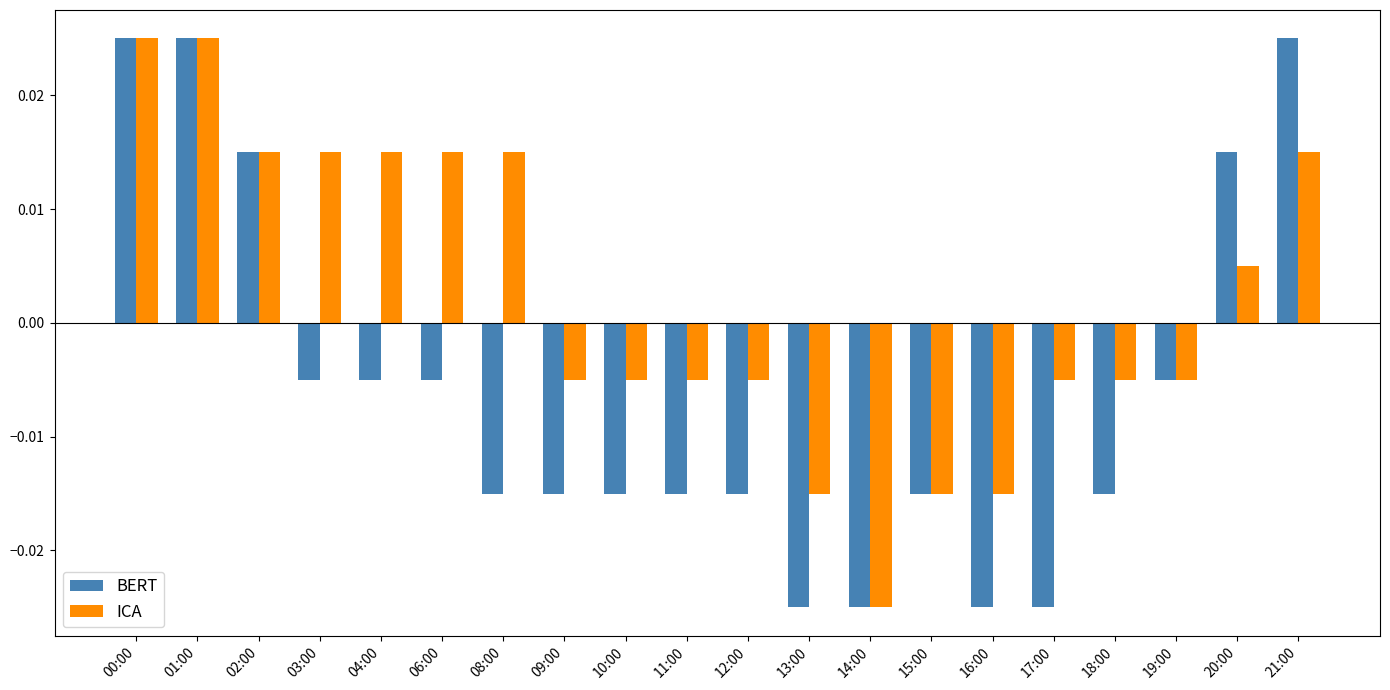

How many bars are there in each group?

2